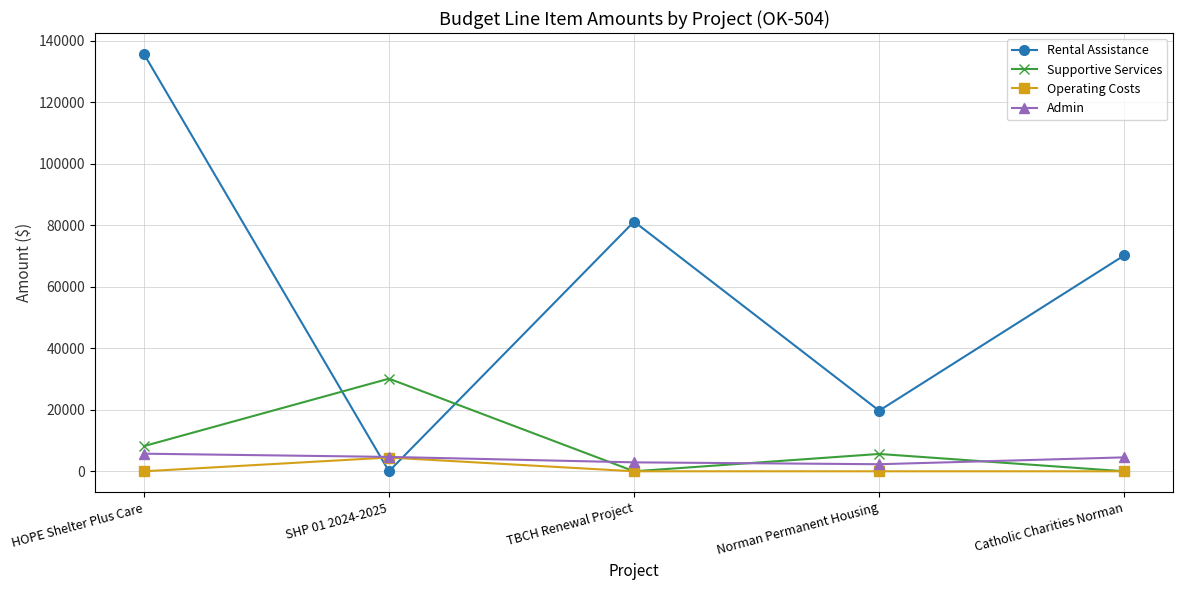

How many categories are shown in the chart?

5